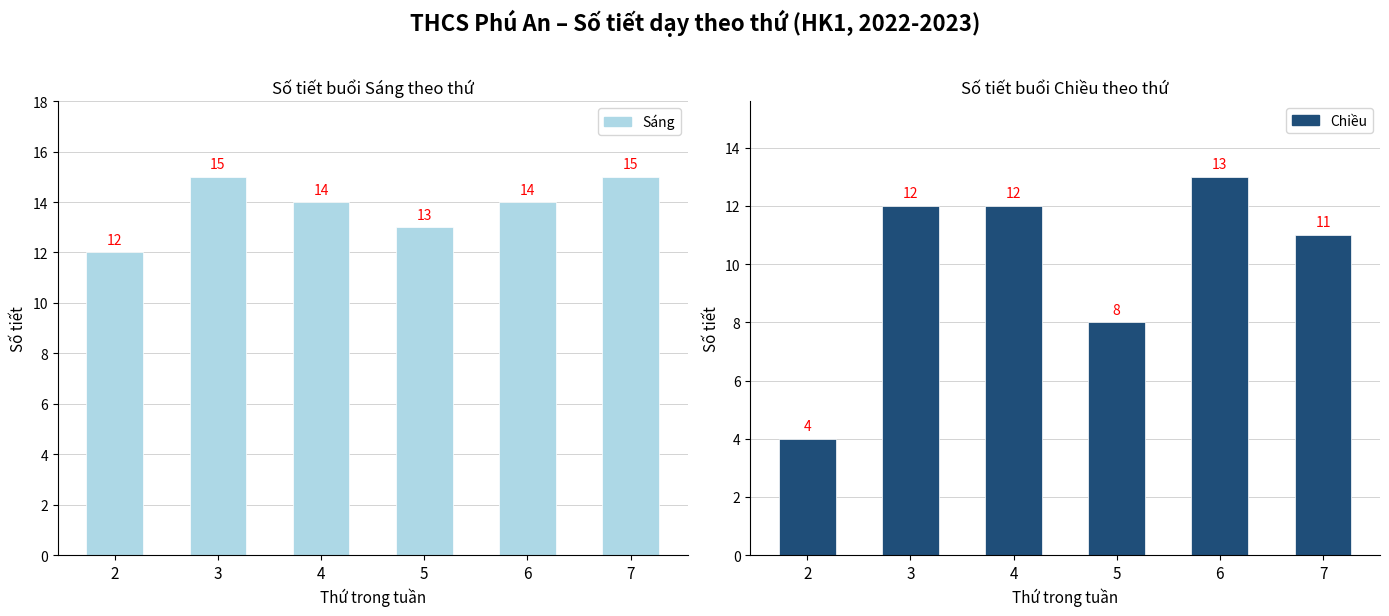

Reading left to right, transcribe all the data shown in this chart.

Sáng: 2=12	3=15	4=14	5=13	6=14	7=15
Chiều: 2=4	3=12	4=12	5=8	6=13	7=11